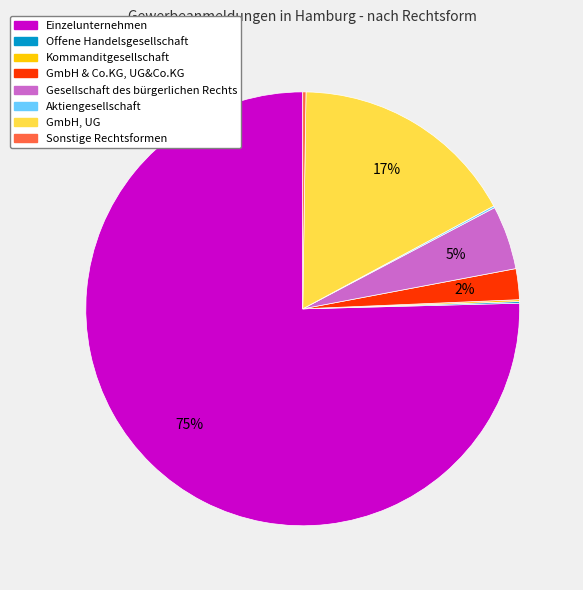

To the nearest percent, what is the difference between the GmbH & Co.KG, UG&Co.KG and GmbH, UG slice percentages?

15%